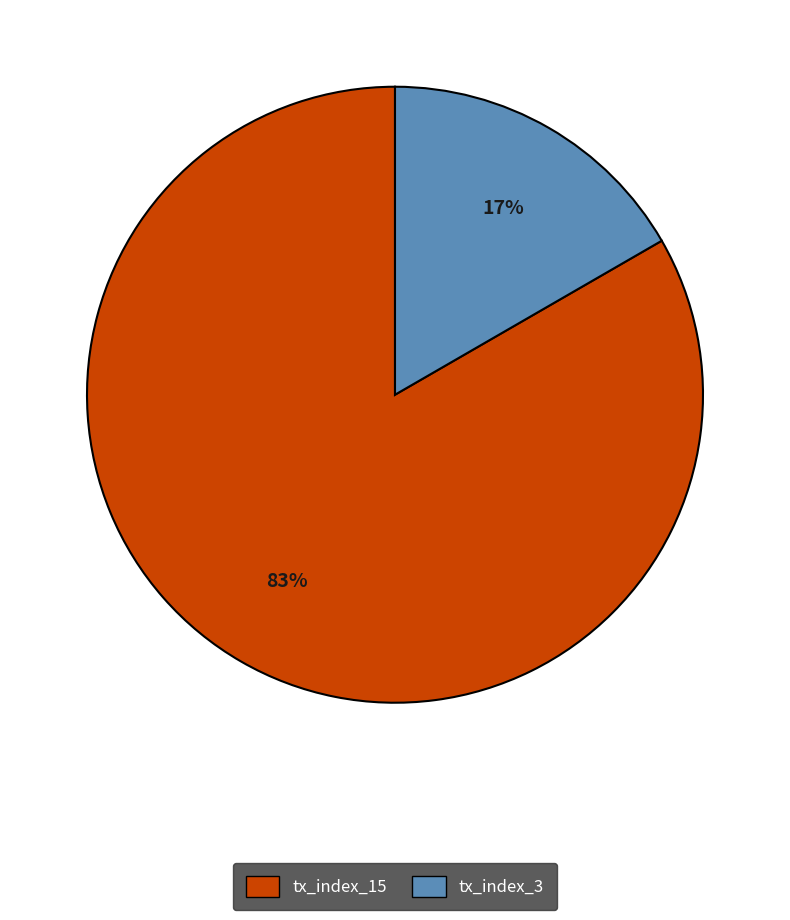

Which has a higher value, tx_index_3 or tx_index_15?

tx_index_15